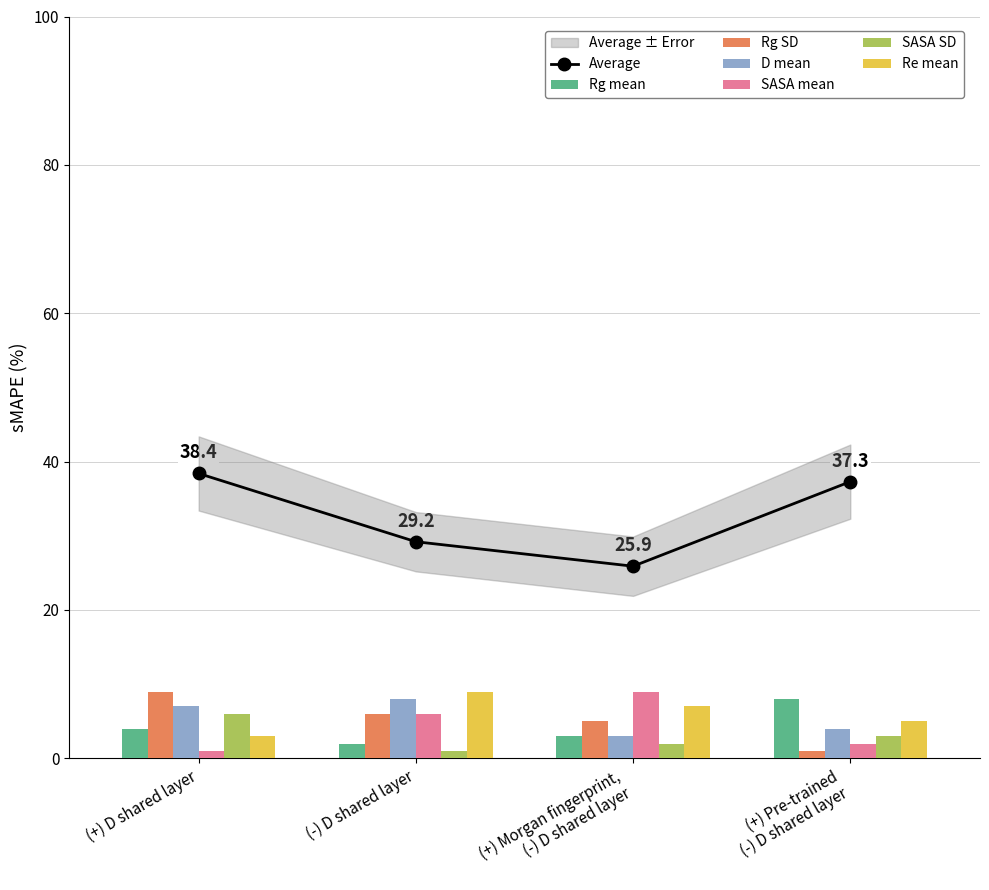

Is it true that Average equals 62.6 at (+) D shared layer?

False